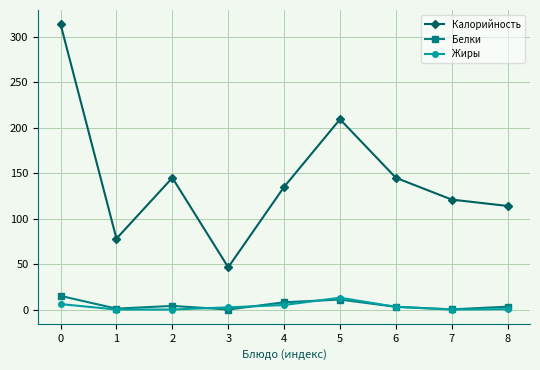

What is the greatest value displayed?

314.0